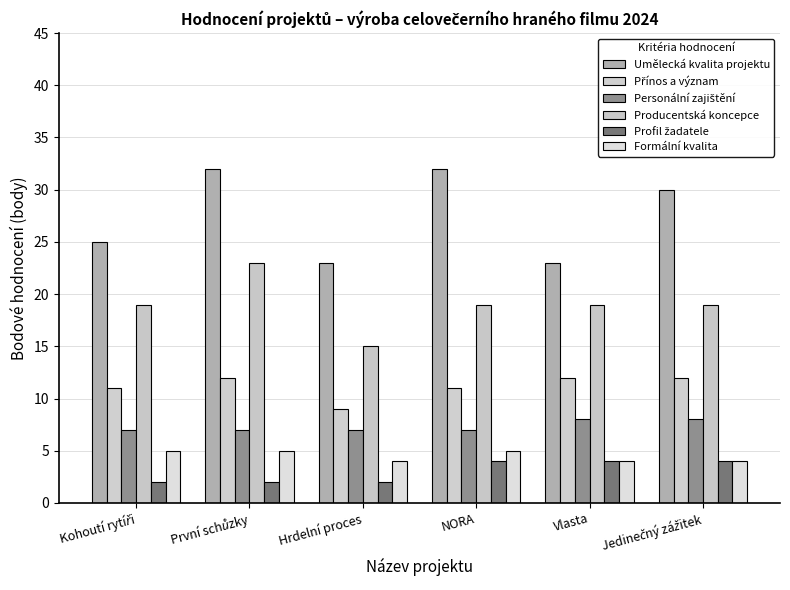

Reading left to right, transcribe all the data shown in this chart.

Umělecká kvalita projektu: 25	32	23	32	23	30
Přínos a význam: 11	12	9	11	12	12
Personální zajištění: 7	7	7	7	8	8
Producentská koncepce: 19	23	15	19	19	19
Profil žadatele: 2	2	2	4	4	4
Formální kvalita: 5	5	4	5	4	4